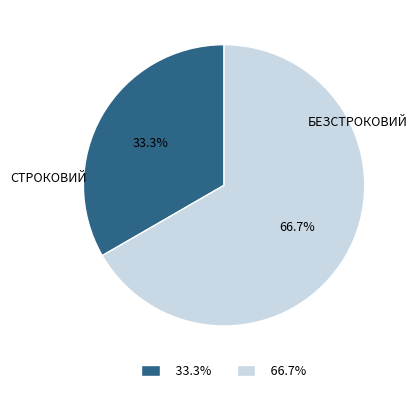

Is there any slice that represents more than half of the pie?

Yes